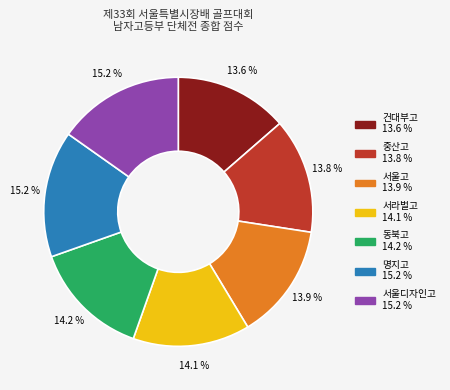

To the nearest percent, what portion does 서라벌고 represent?

14%